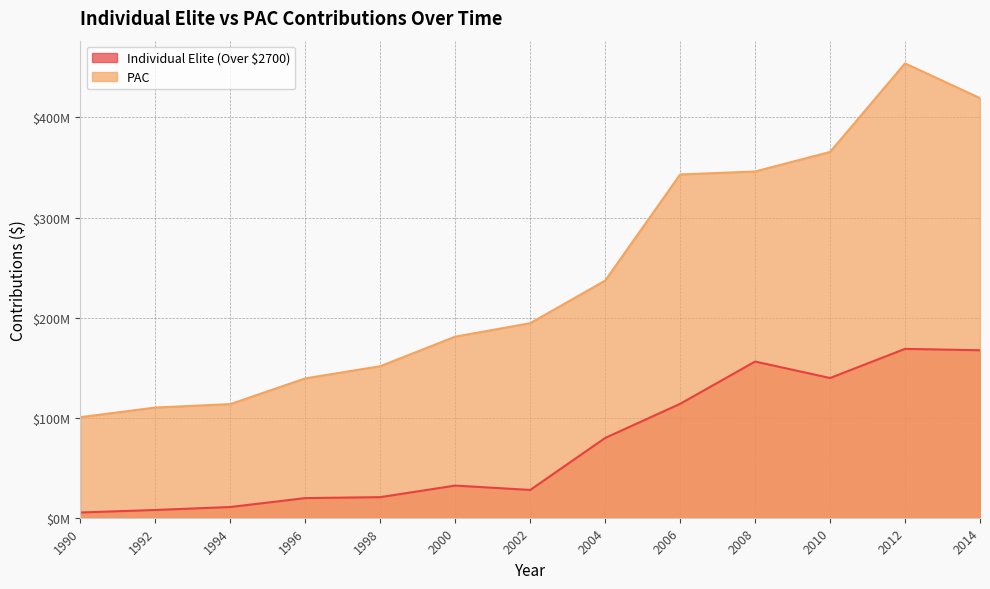

What is the maximum value shown in the chart?

454001561